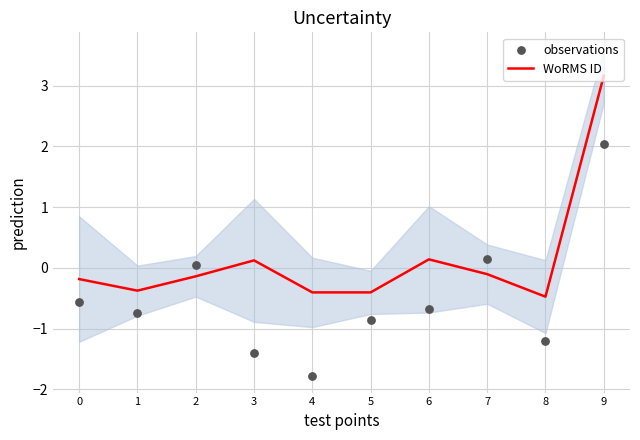

Is the value of WoRMS ID at 4 greater than the value of observations at 7?

No